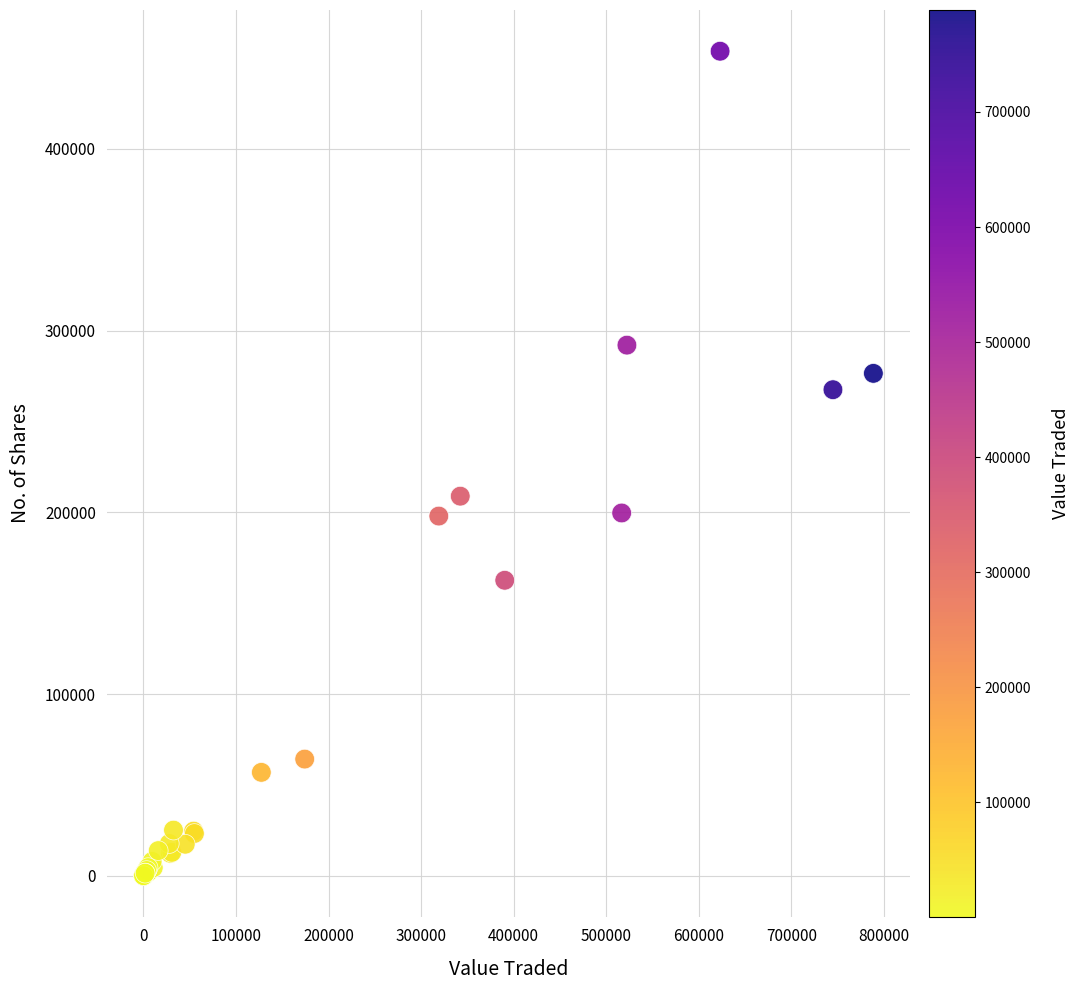

What Y value in the scatter plot is closest to 226902?

208922